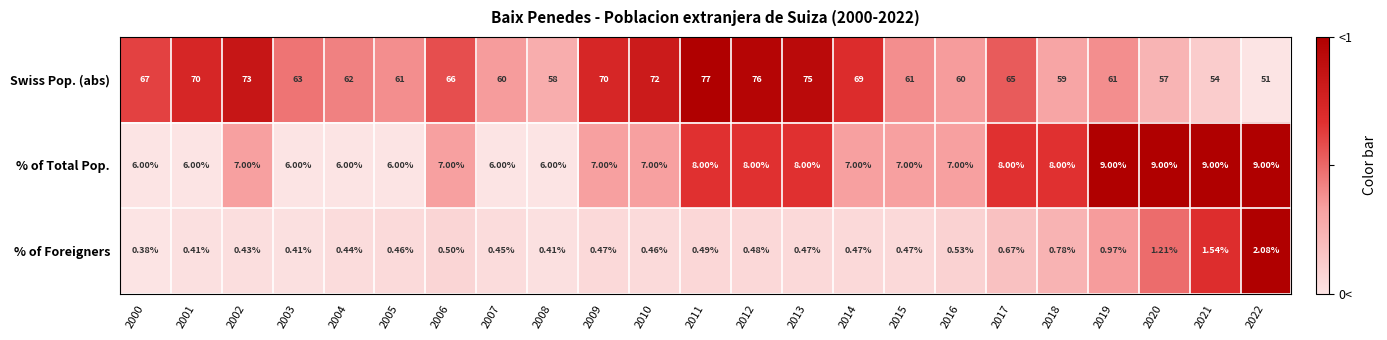

Which series has the largest total across all categories?

Swiss Pop. (abs)